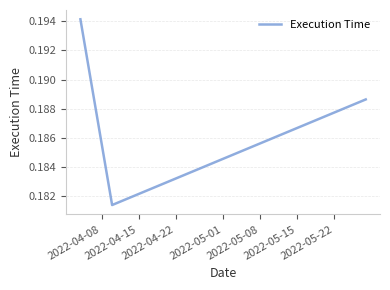

How many values are between 0 and 1?

3